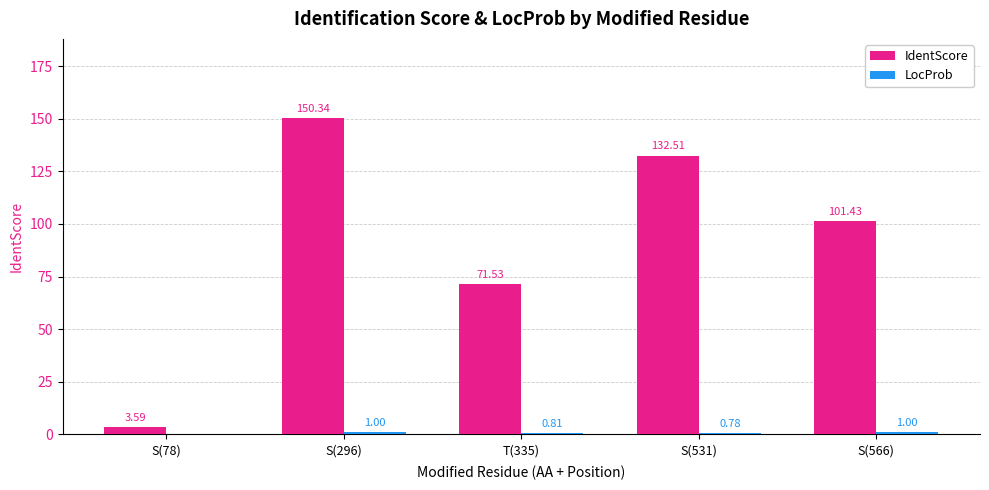

True or false: IdentScore has a value of 54.8 at S(296).

False